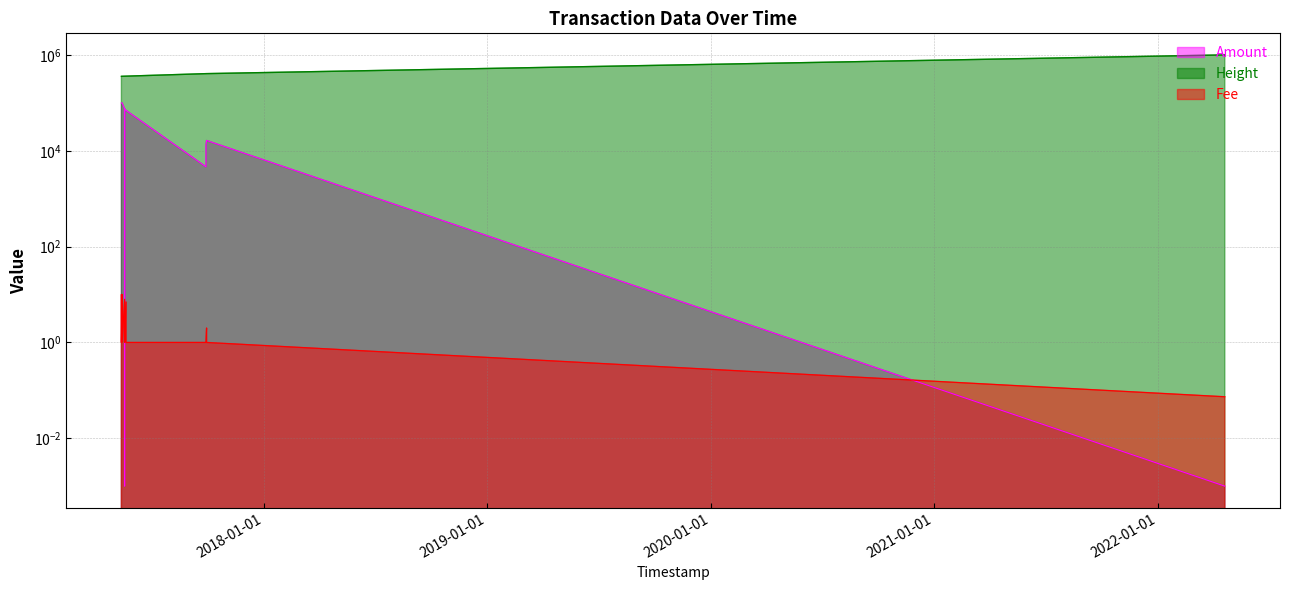

What is the label of the 15th point from the right?

2017-05-12 12:36:46